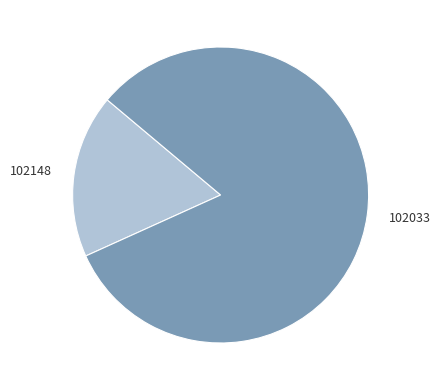

Between 102148 and 102033, which is larger?

102033